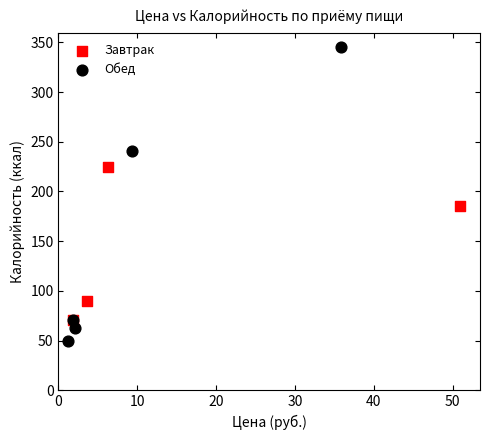

Which series contains the lowest Y value?

Обед